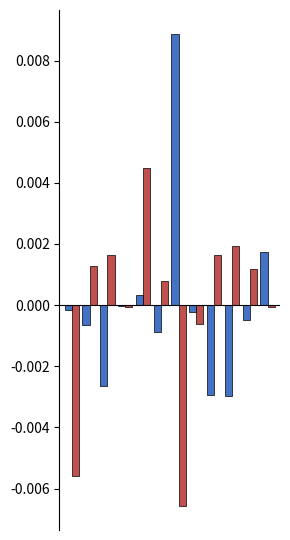

How many data points does each series have?

12